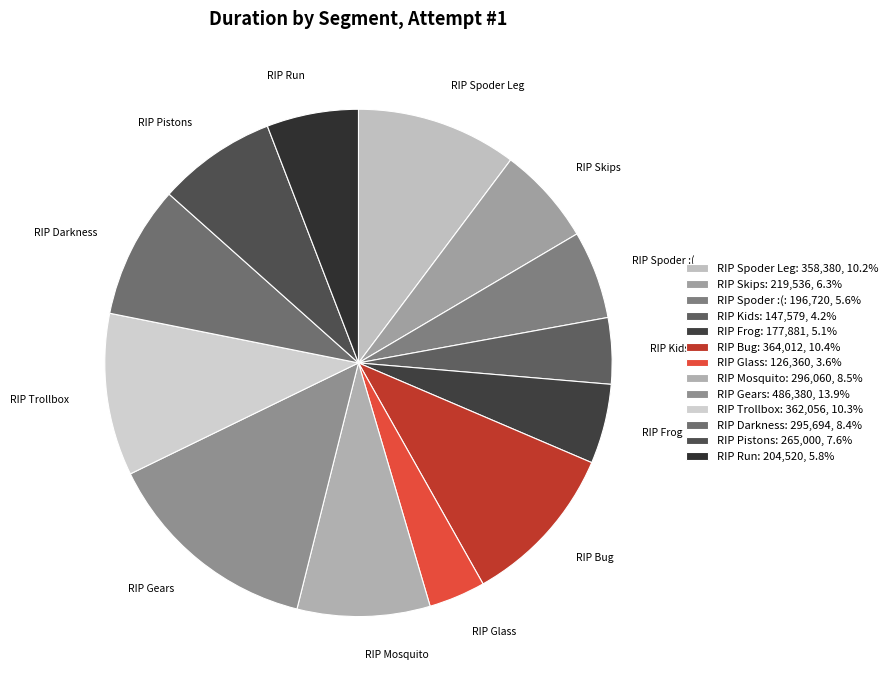

Which category has the smallest portion of the pie?

RIP Glass